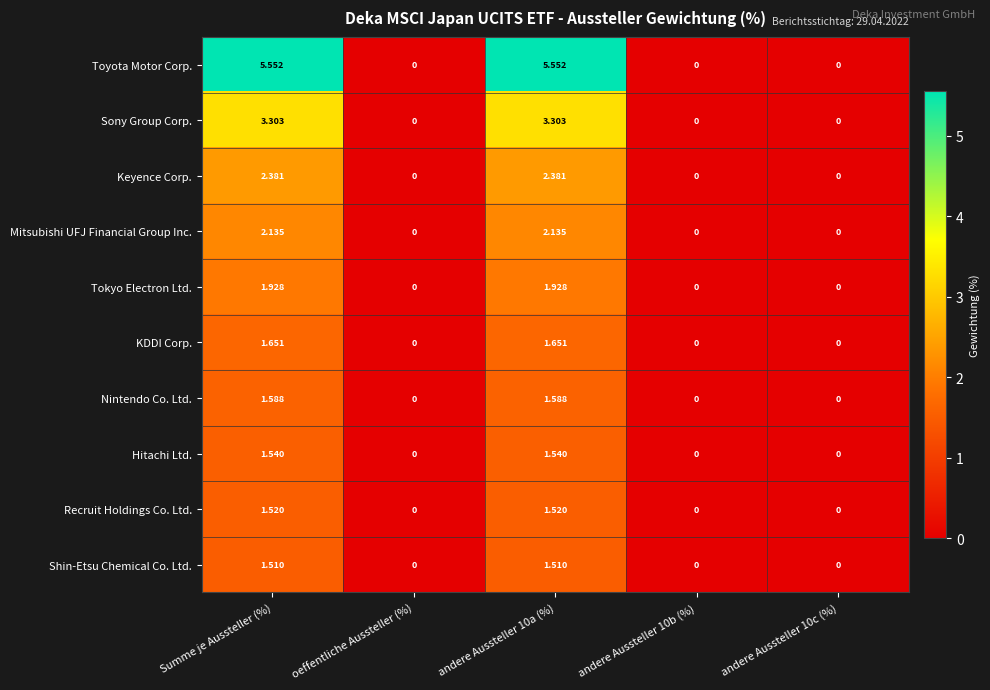

Is the value of Shin-Etsu Chemical Co. Ltd. at oeffentliche Aussteller (%) greater than the value of Recruit Holdings Co. Ltd. at Summe je Aussteller (%)?

No